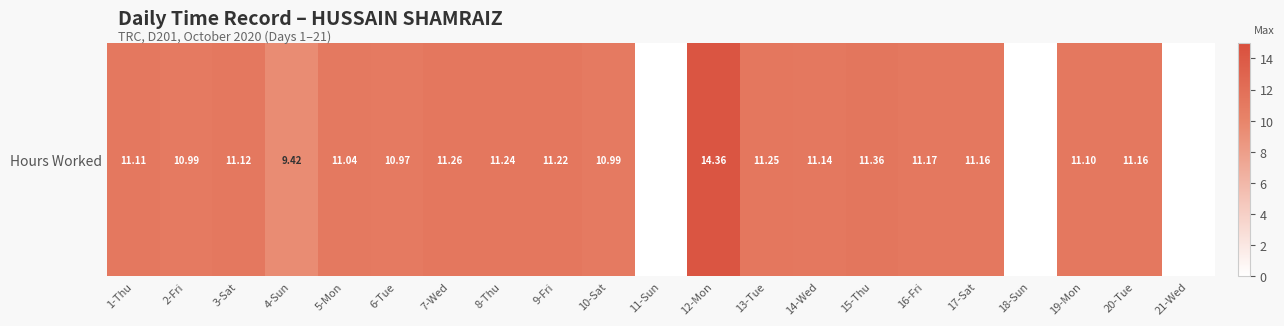

List the labels in order of value, largest first.

12-Mon, 15-Thu, 7-Wed, 13-Tue, 8-Thu, 9-Fri, 16-Fri, 17-Sat, 20-Tue, 14-Wed, 3-Sat, 1-Thu, 19-Mon, 5-Mon, 2-Fri, 10-Sat, 6-Tue, 4-Sun, 11-Sun, 18-Sun, 21-Wed